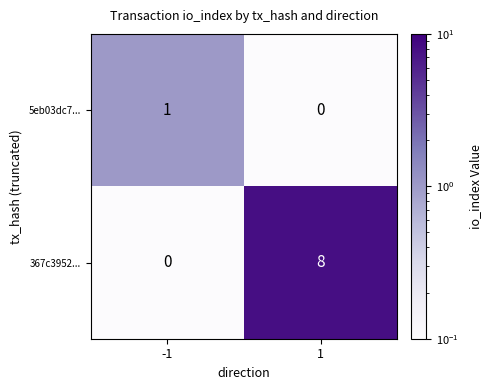

What is the sum of all 367c3952... values?

8